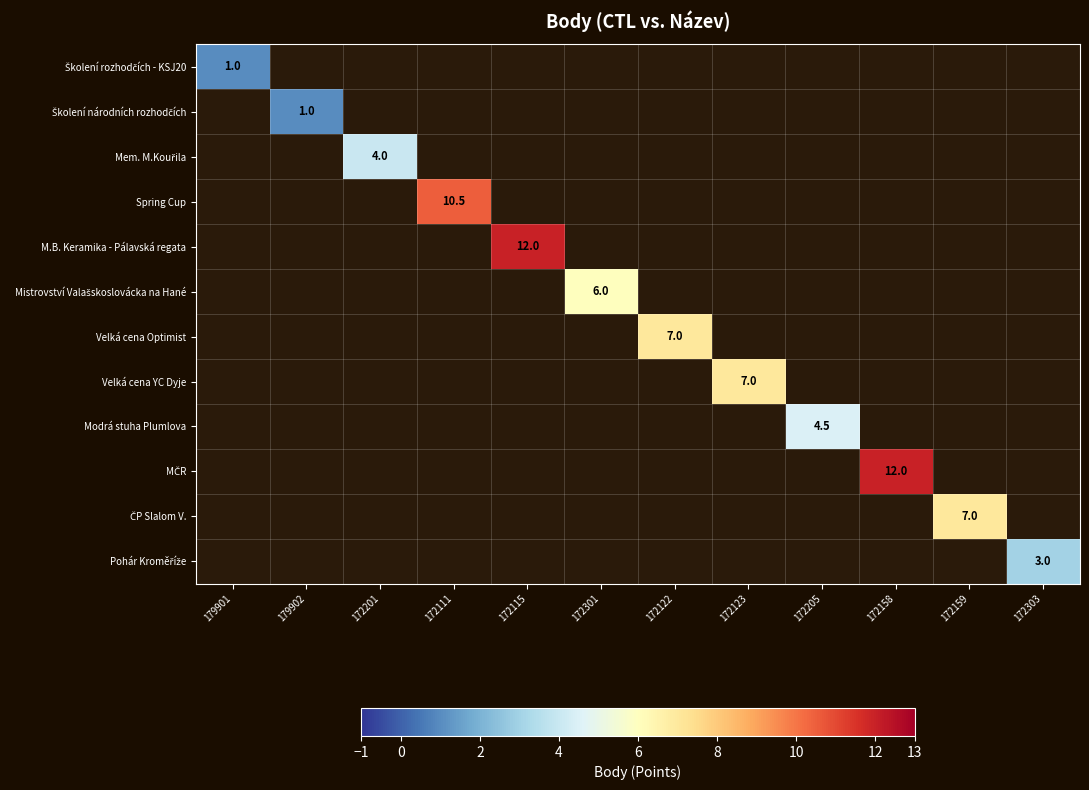

Is it true that Velká cena Optimist equals 11.6 at 172122?

False